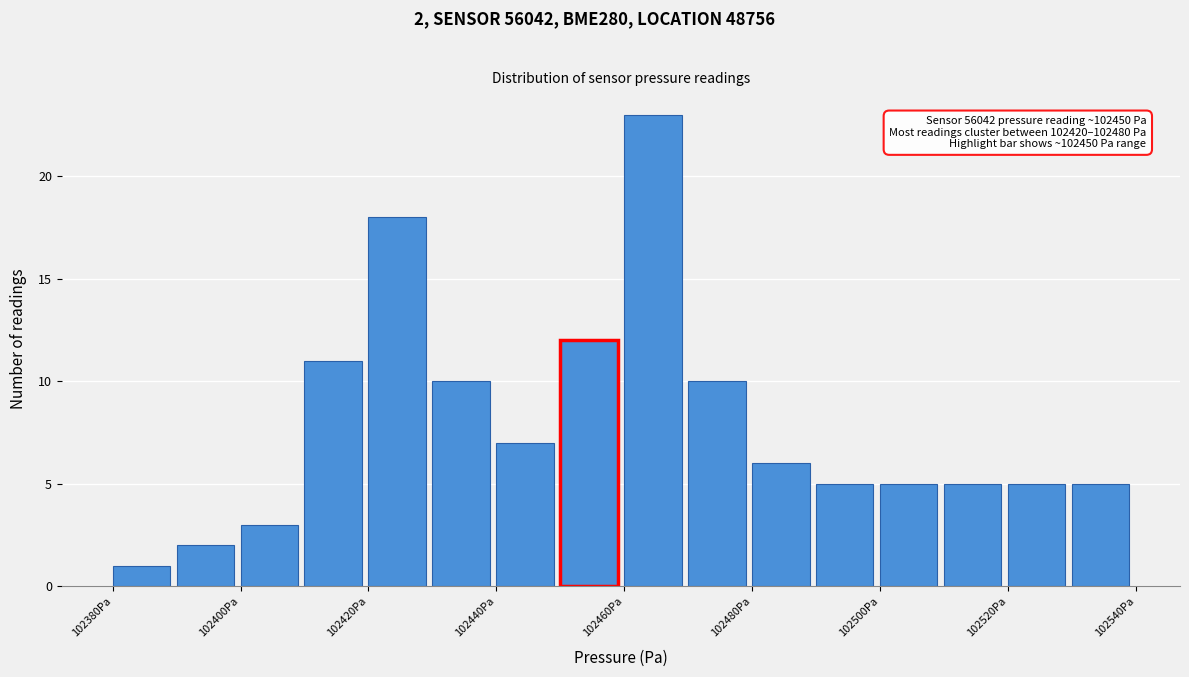

Over which range of the x-axis is the bar tallest?

102460 to 102470